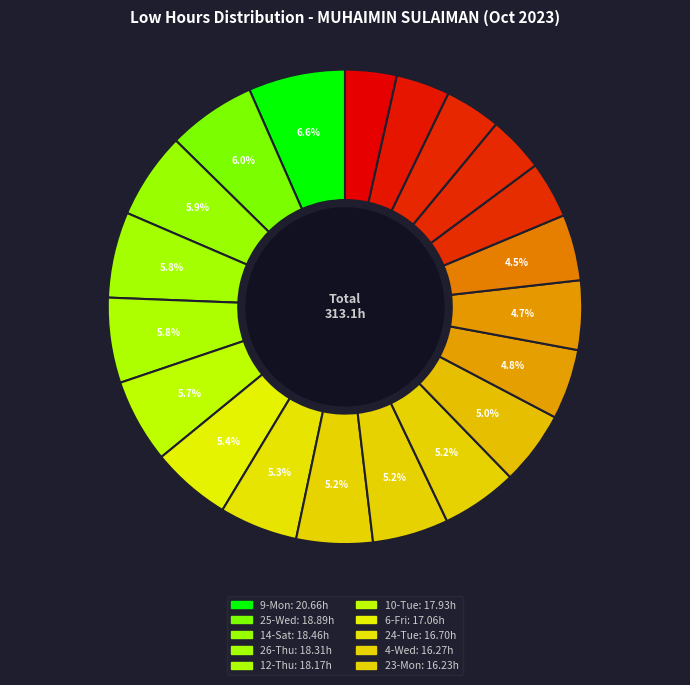

To the nearest percent, what is the average slice percentage?

5%